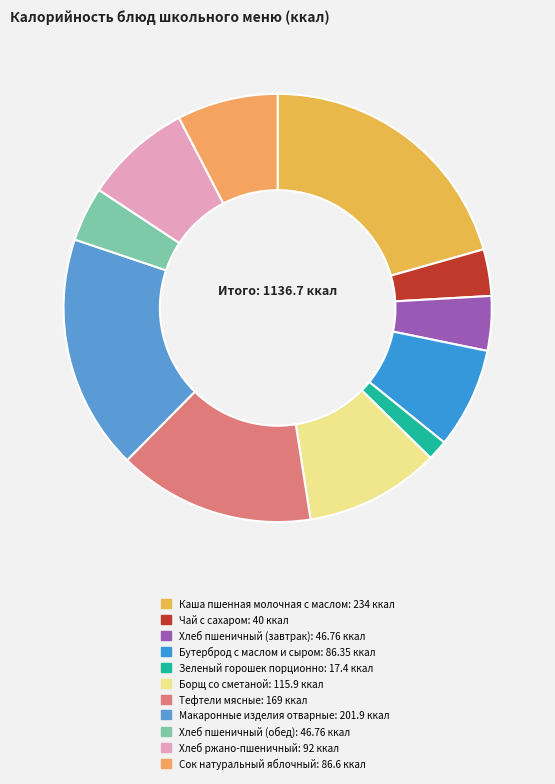

Which has a higher value, Каша пшенная молочная с маслом or Тефтели мясные?

Каша пшенная молочная с маслом